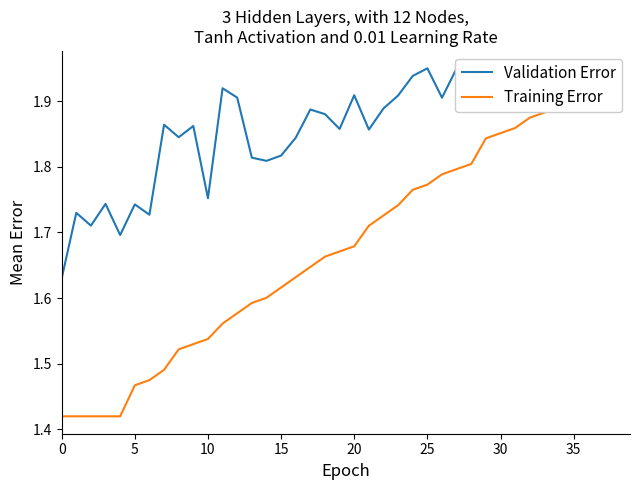

Which label corresponds to the largest value in the chart?

25